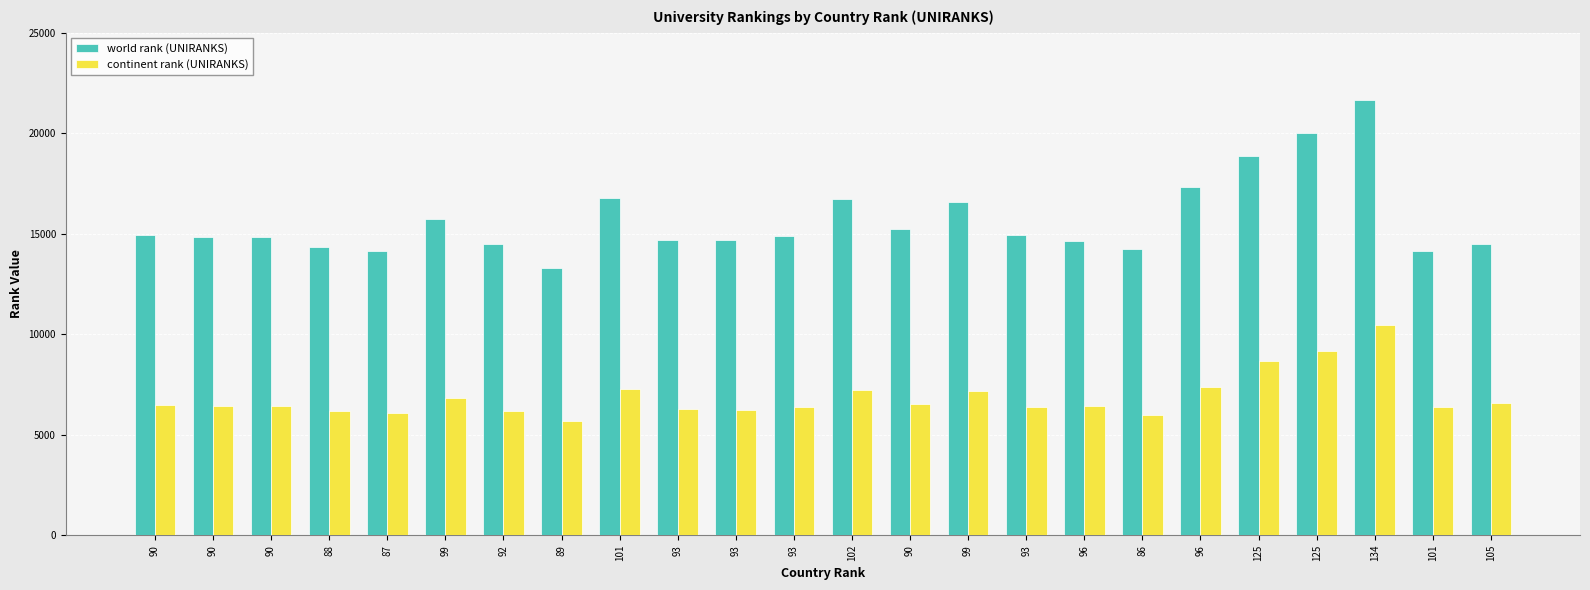

How many bars are there in total?

48